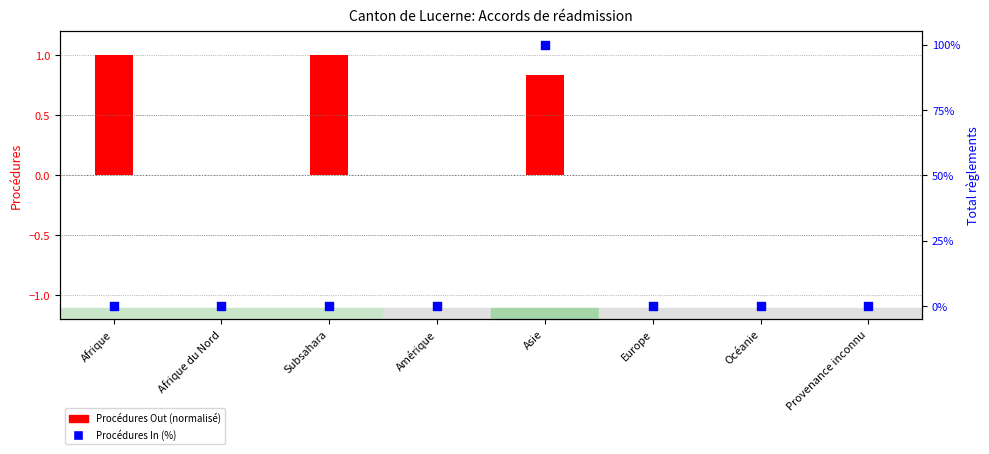

Which series has the widest spread of Y values?

Procédures In (%)